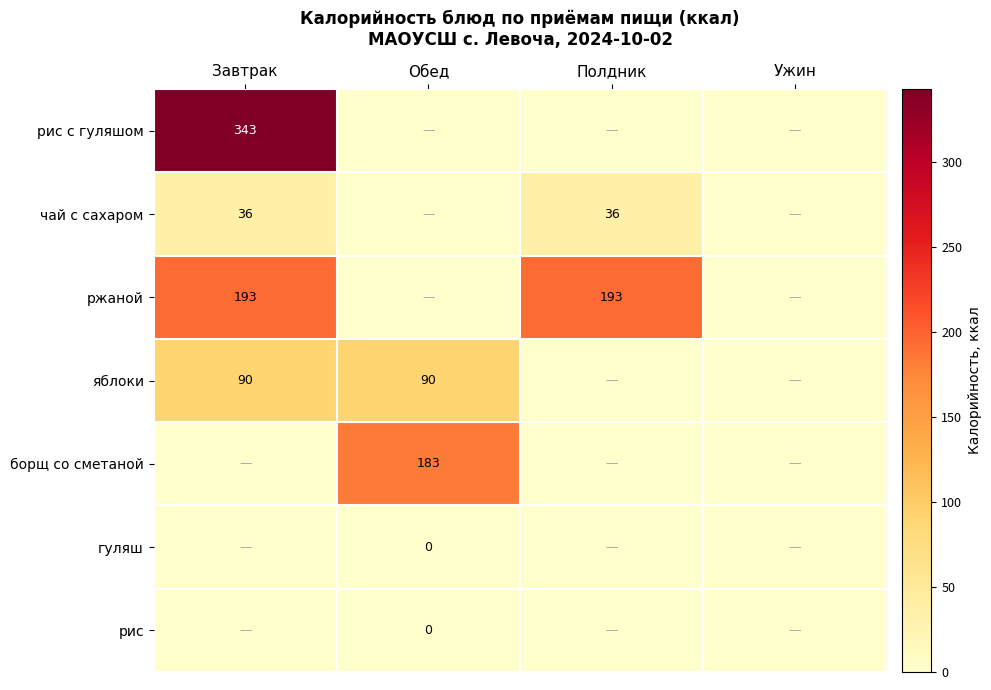

At which label is яблоки closest to 45?

Завтрак